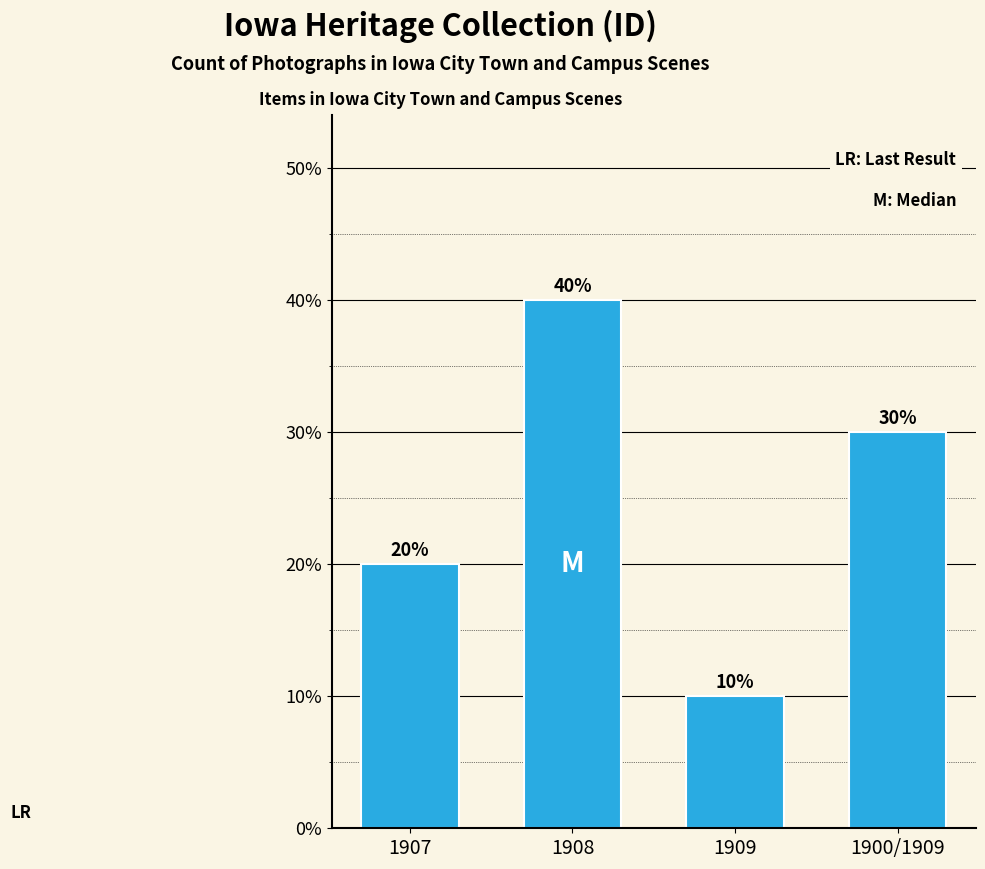

Between 1900/1909 and 1908, which is larger?

1908